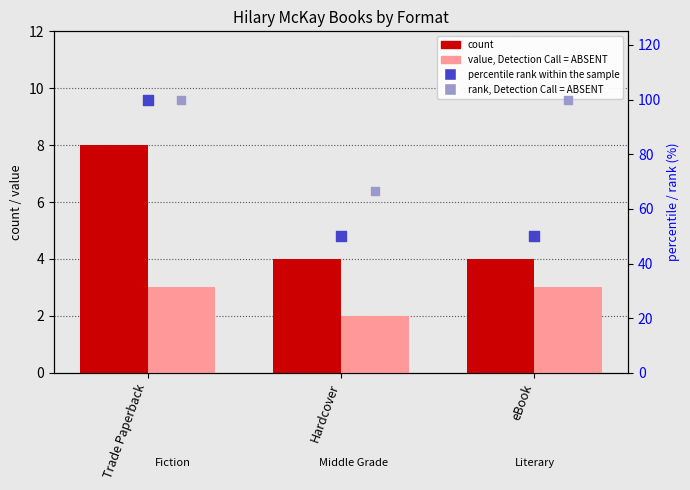

Which series has the largest Y range (max minus min)?

percentile rank within the sample